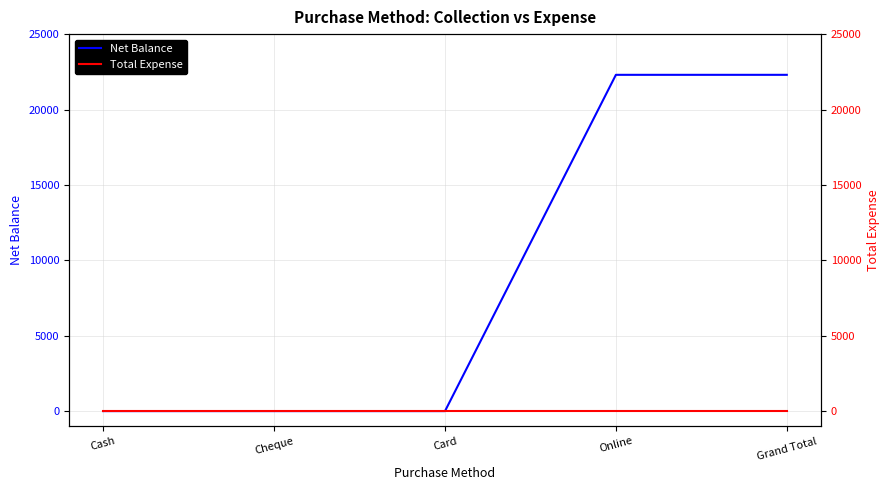

The Net Balance series shows 22300 at Grand Total. True or false?

True